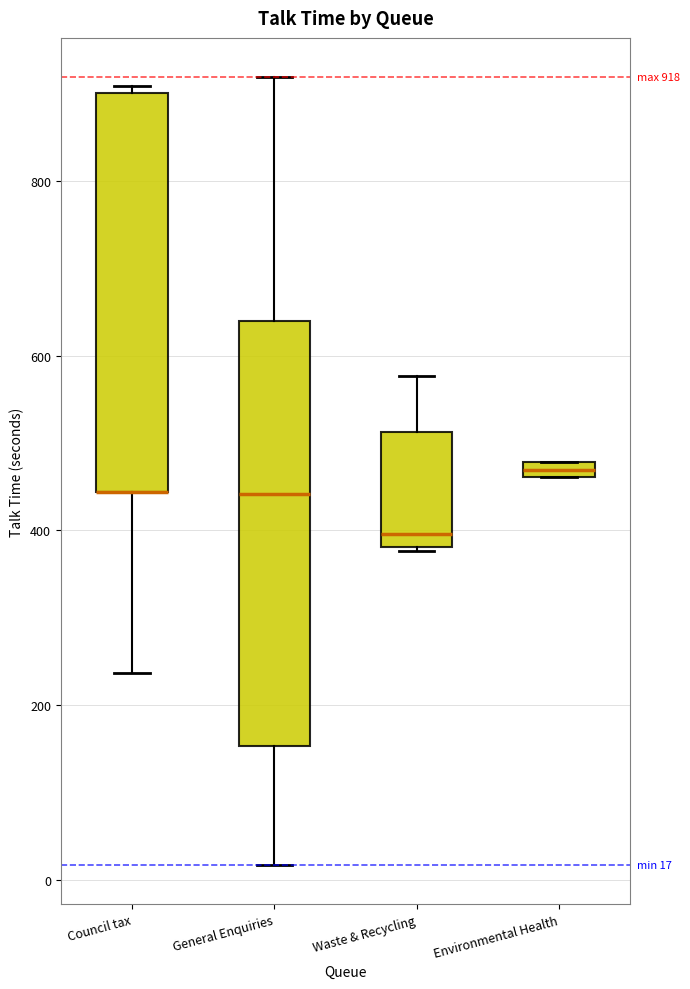

Comparing the boxes themselves (not the whiskers), which one is the tallest?

General Enquiries